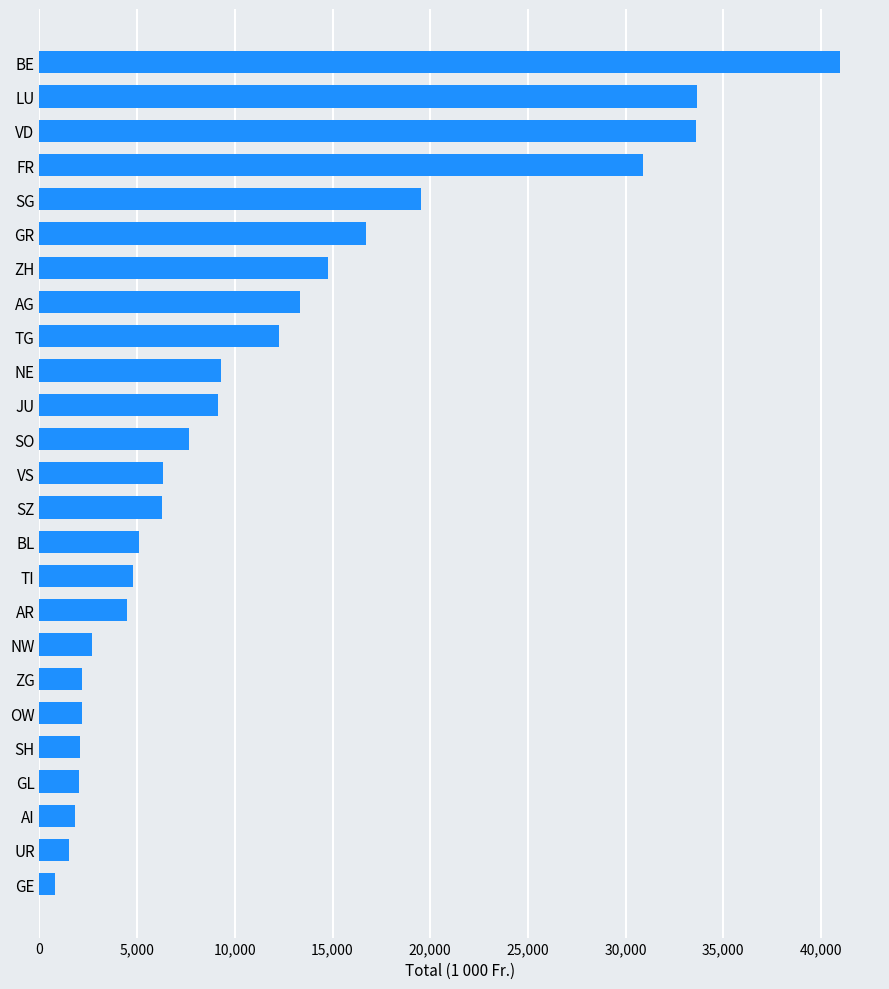

What is the difference between the values at LU and VS?

27324